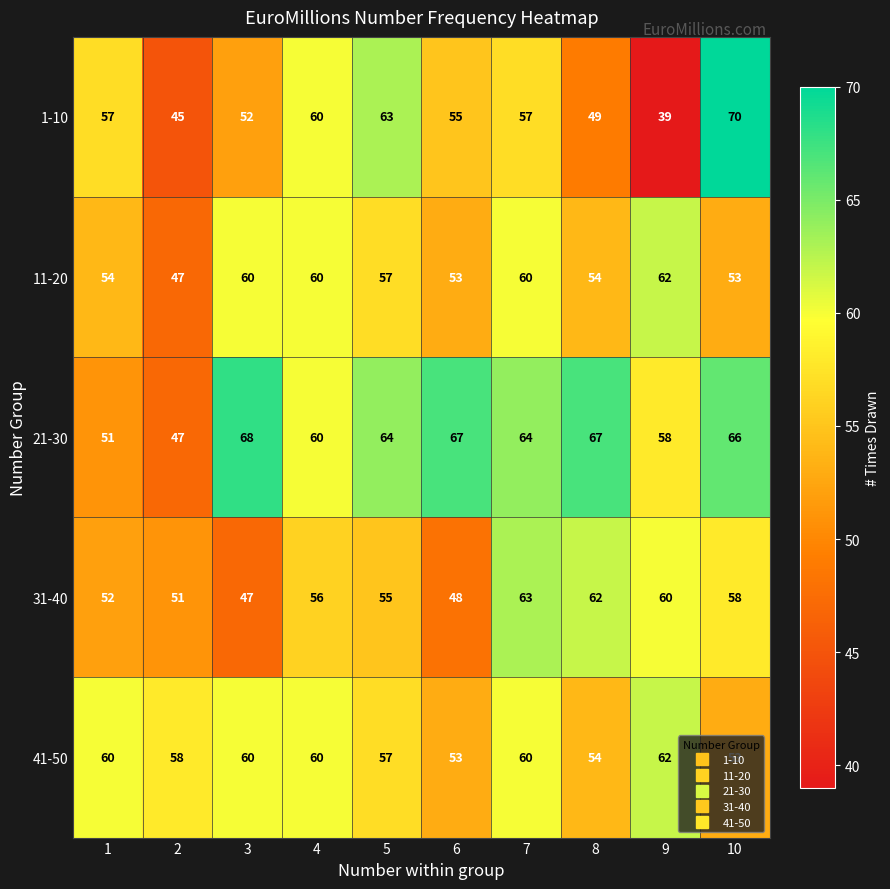

Rank the series at 1 from lowest to highest value.

21-30, 31-40, 11-20, 1-10, 41-50